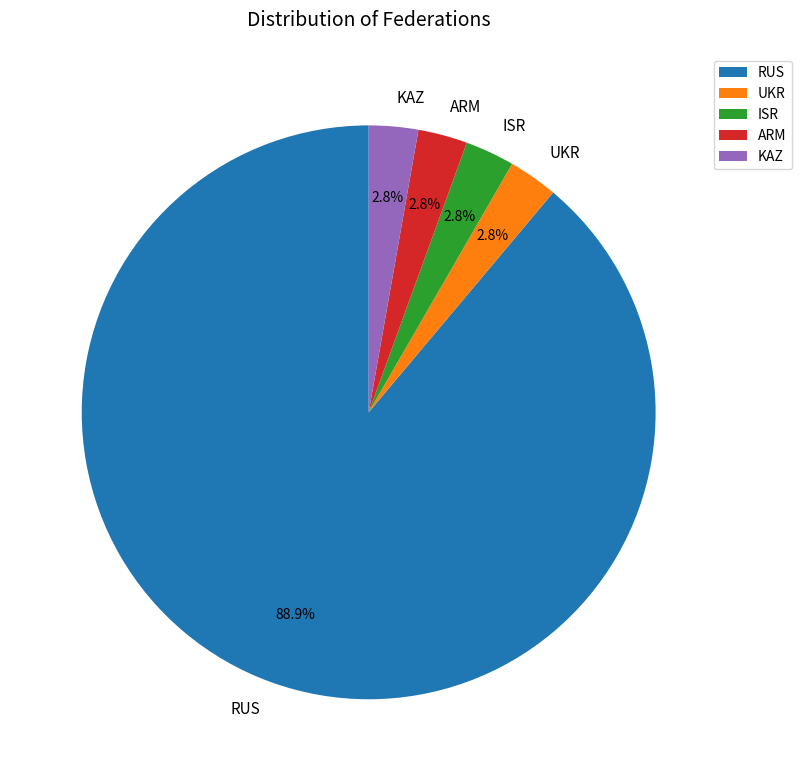

Do ISR and RUS together represent more than half of the pie?

Yes